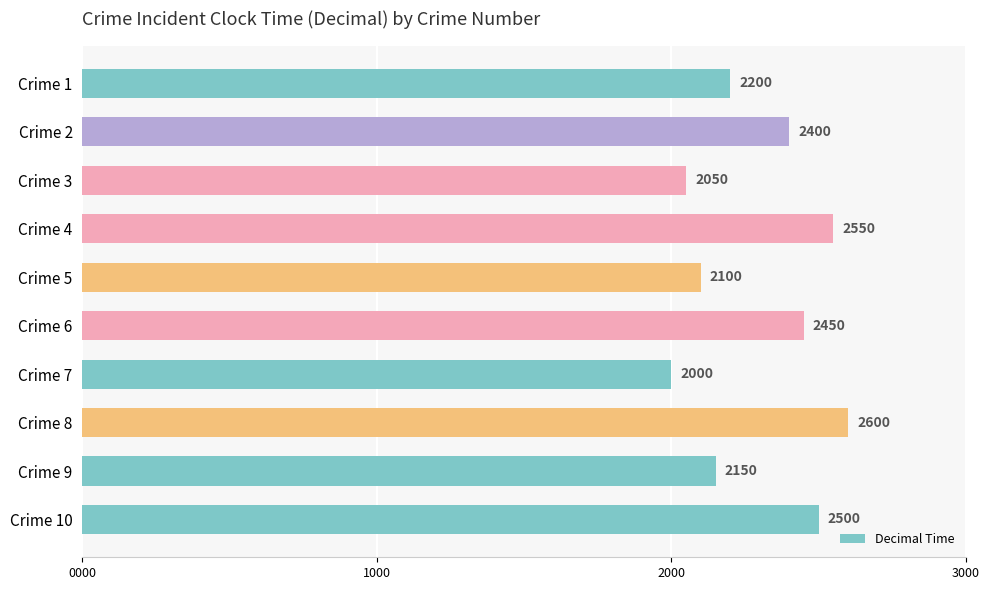

Are the bars grouped side by side (vs. stacked)?

No